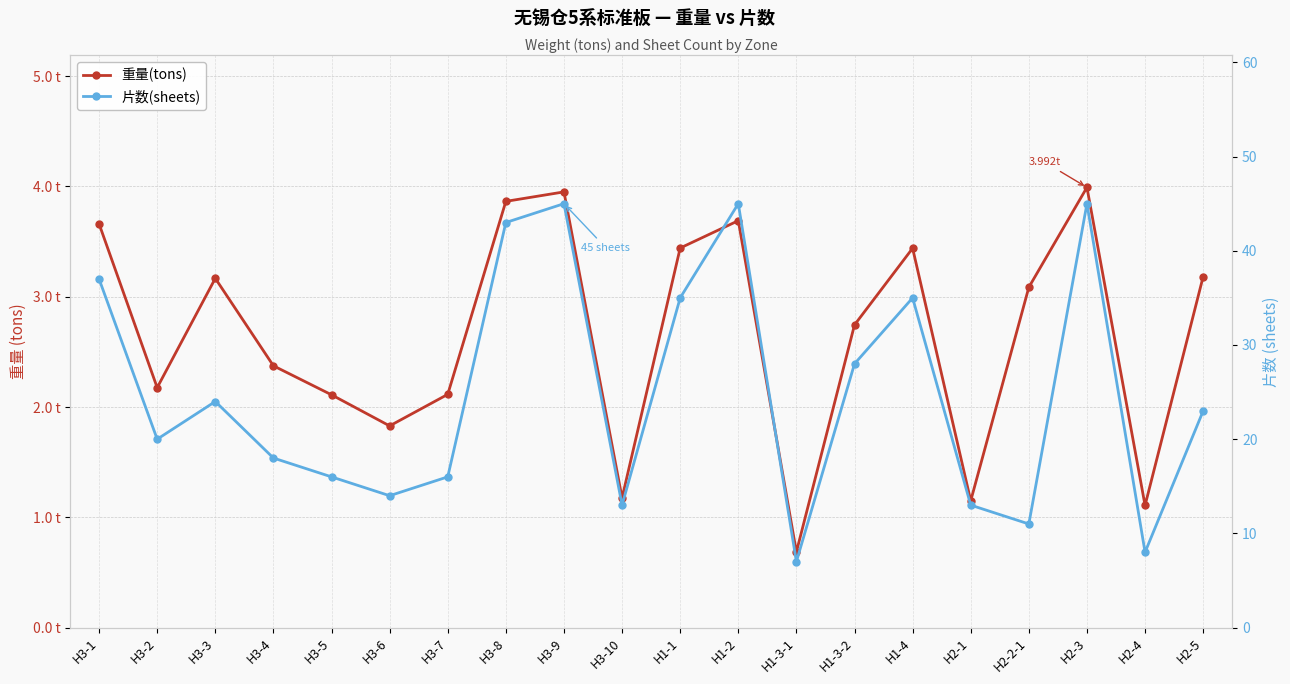

What is the label of the 14th point from the left?

H1-3-2